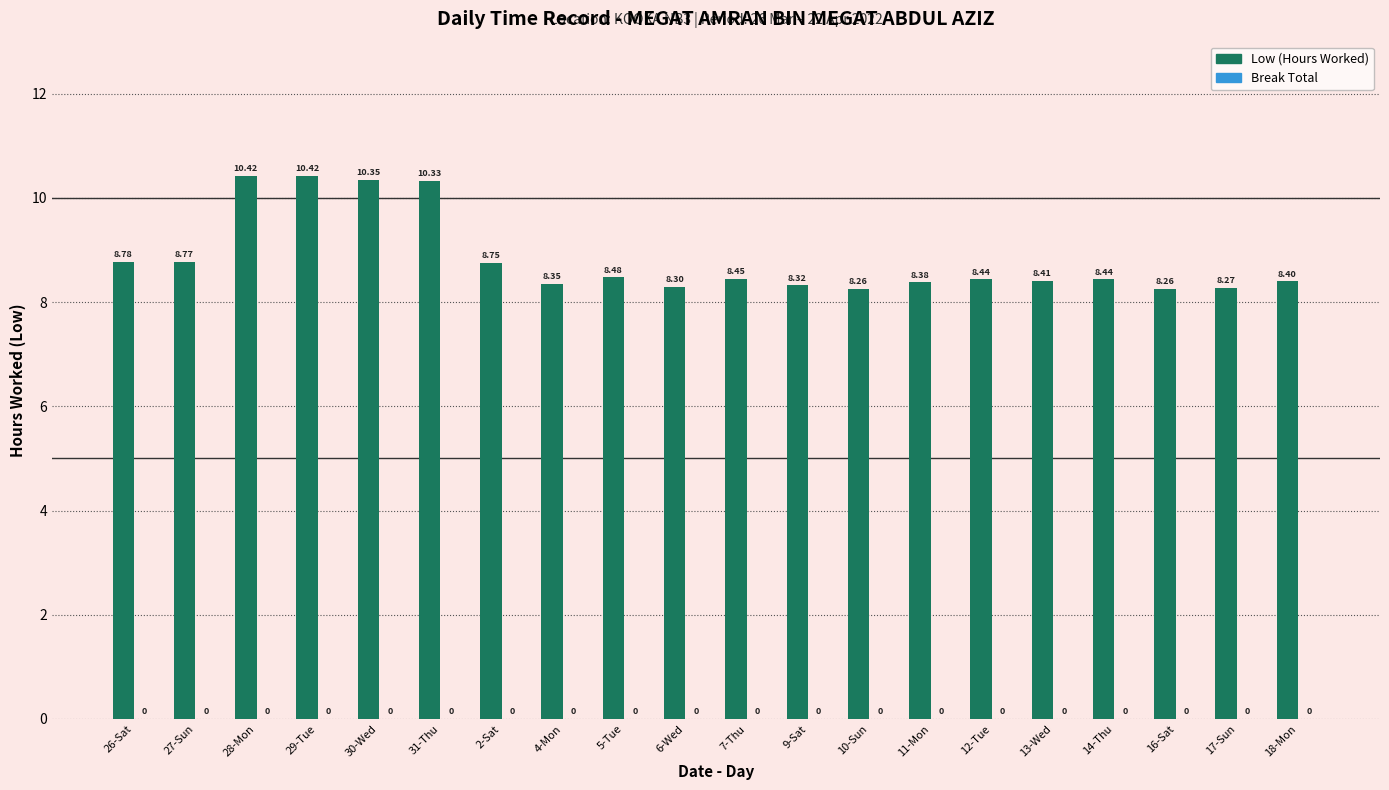

Approximately how many times larger is the value at 14-Thu compared to 11-Mon?

1.0